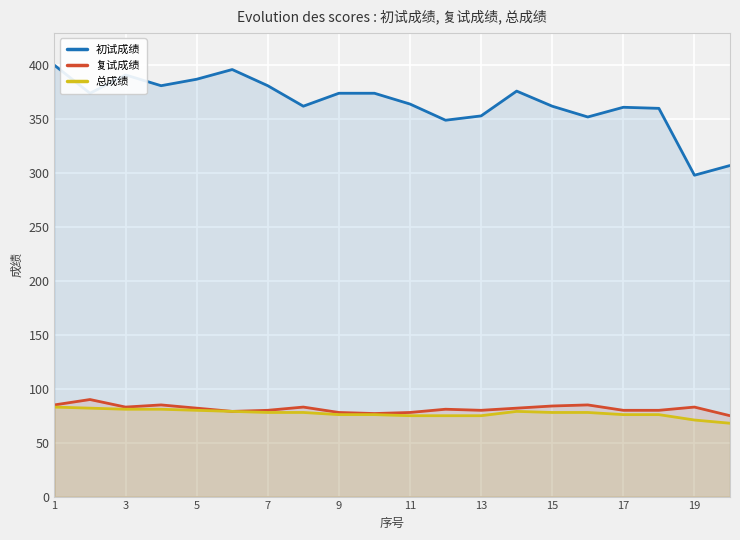

How many data points in 复试成绩 are above 82?

8